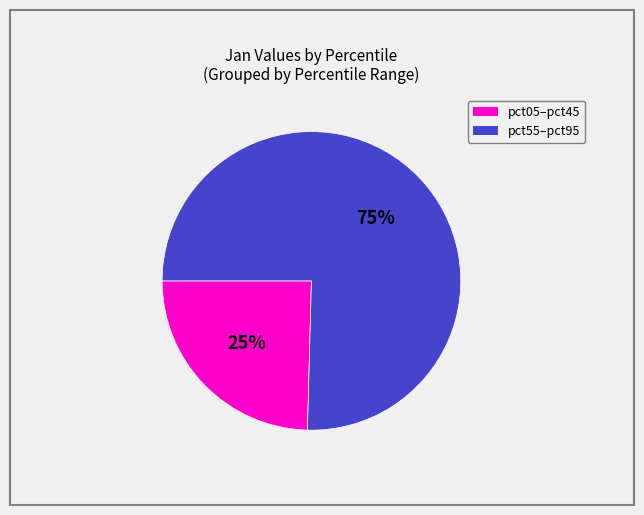

To the nearest percent, what is the average slice percentage?

50%